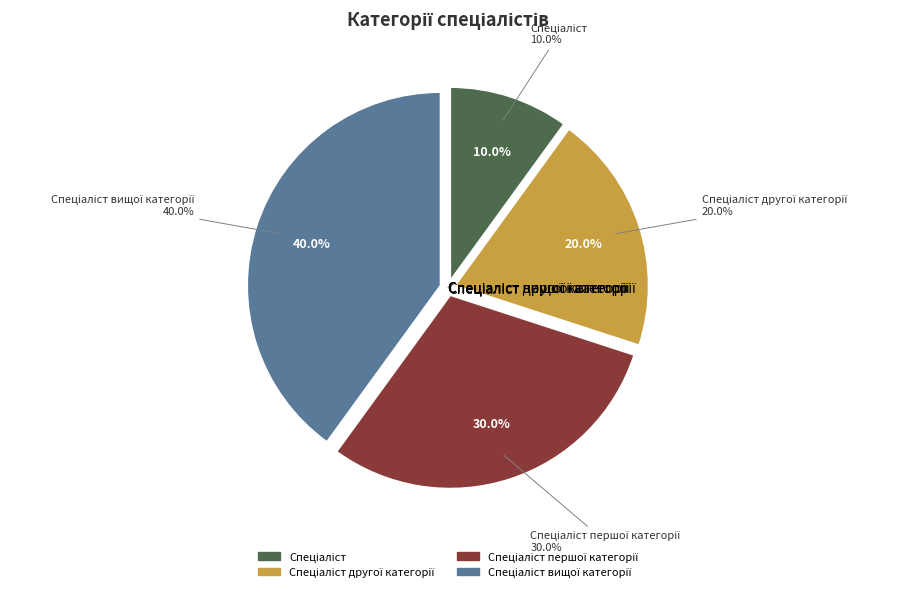

What is the smallest slice in the pie chart?

Спеціаліст